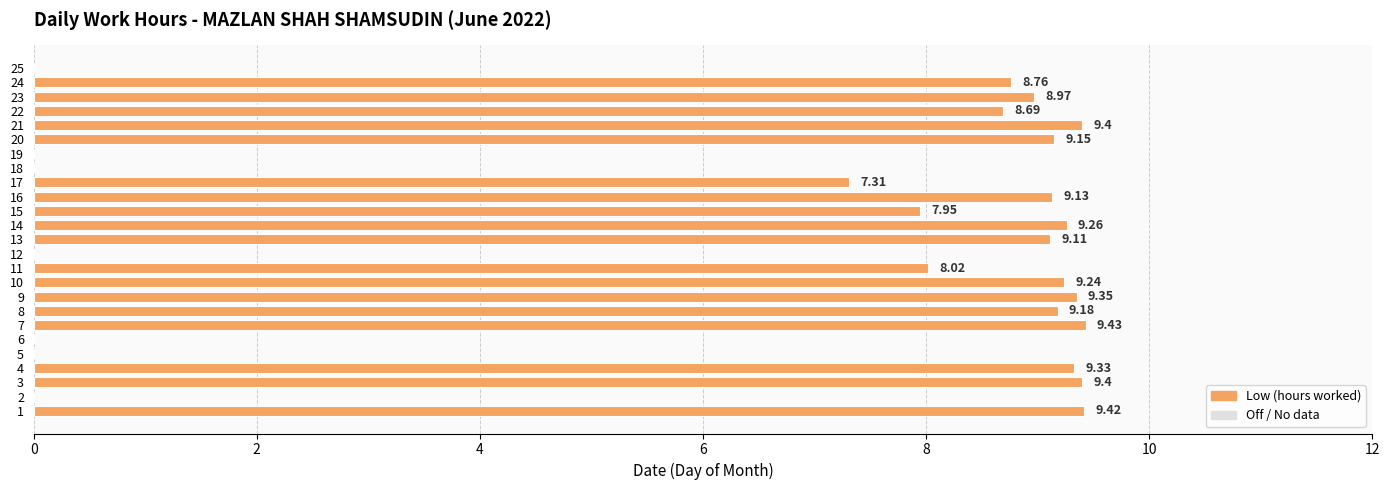

How many values exceed 8?

16